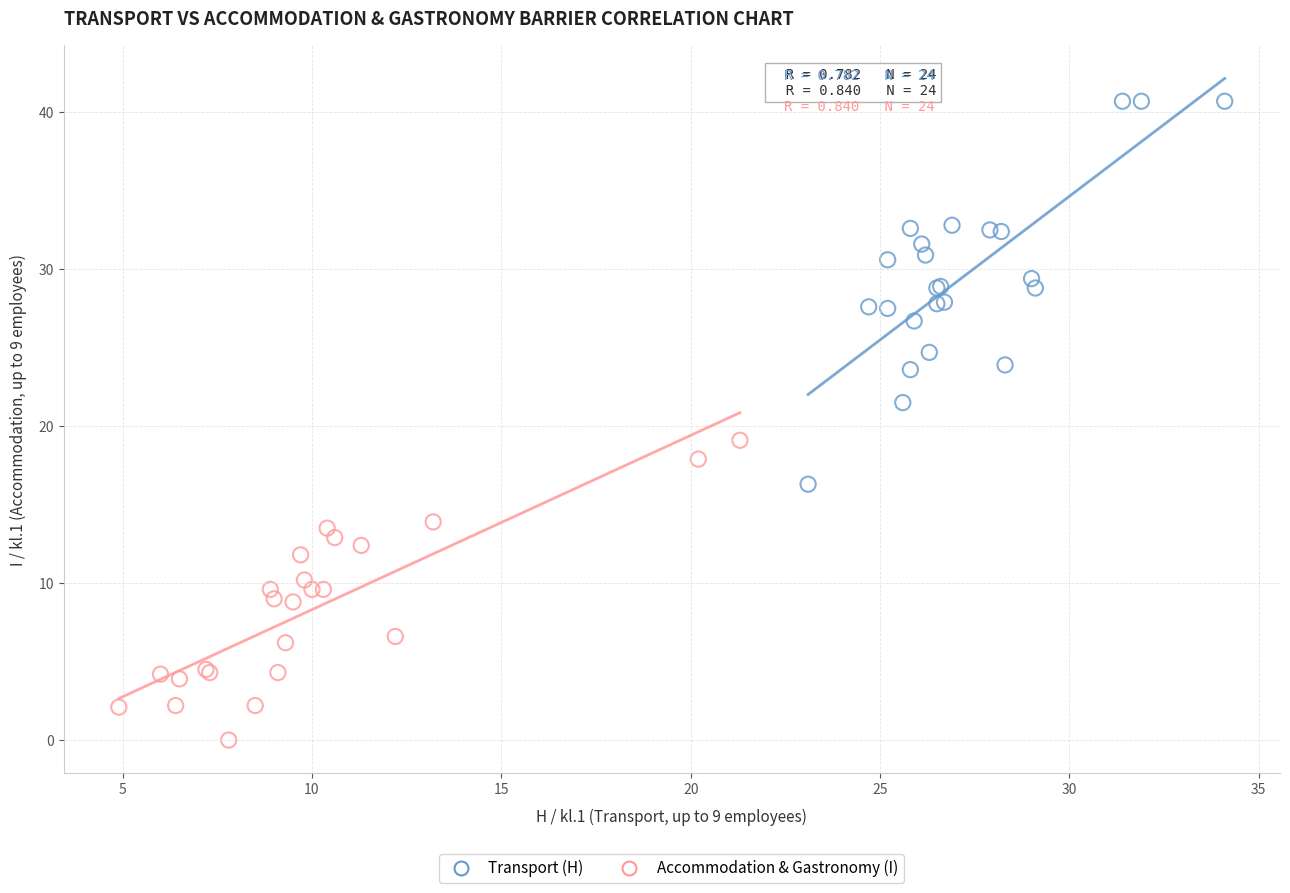

Which series contains the lowest Y value?

Accommodation & Gastronomy (I)